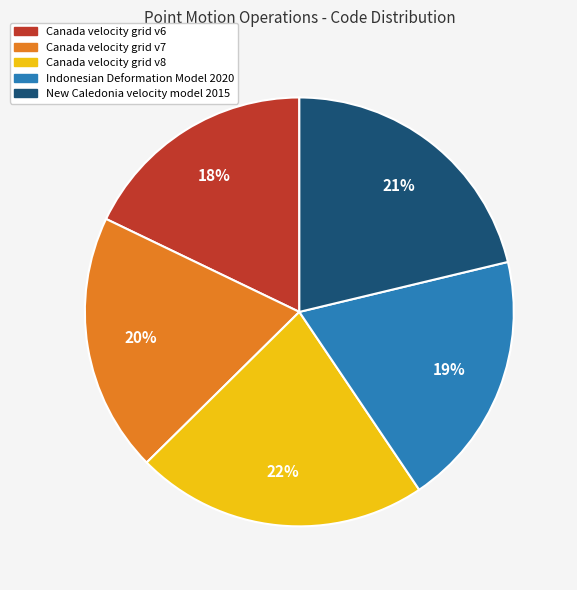

Is Canada velocity grid v8 the majority of the pie?

No